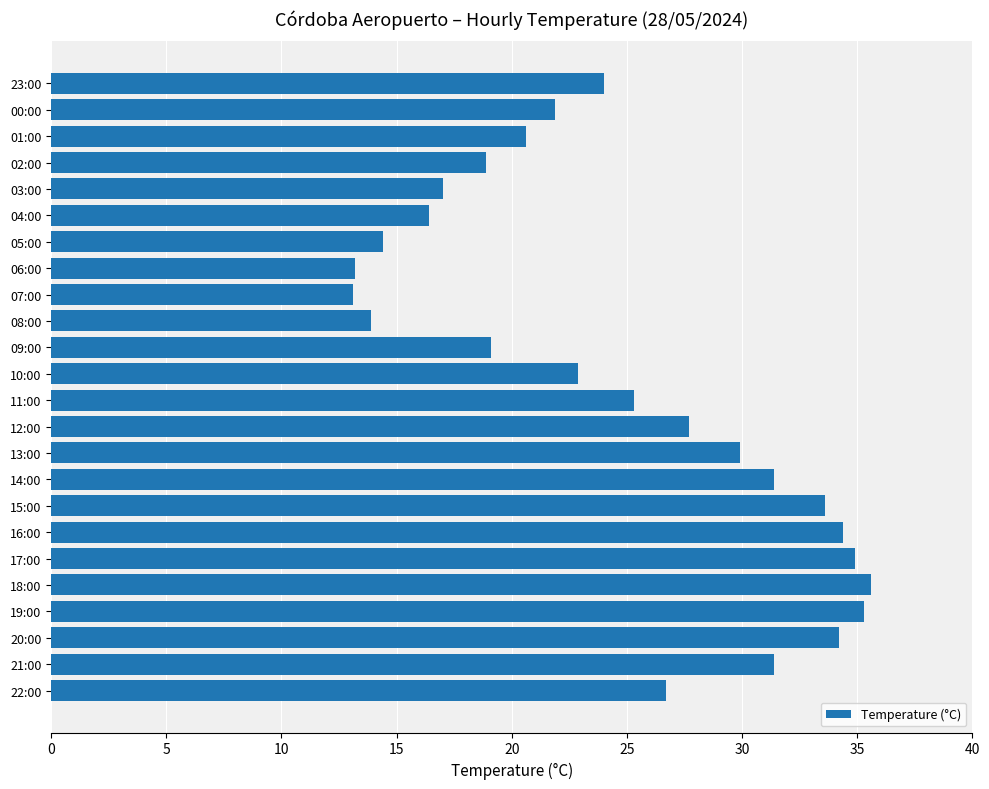

Does the chart contain any negative values?

No